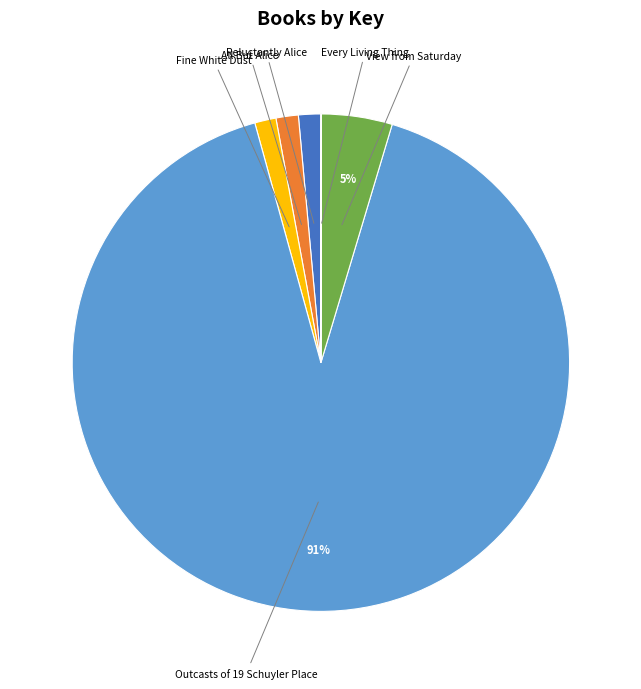

To the nearest percent, what portion does All But Alice represent?

1%